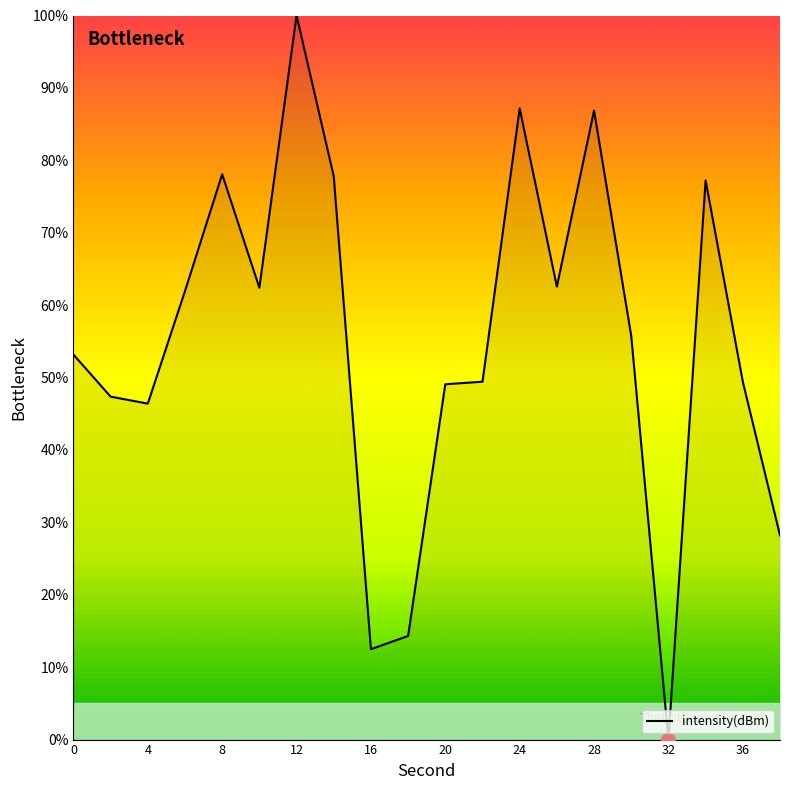

What is the maximum value shown in the chart?

100.0